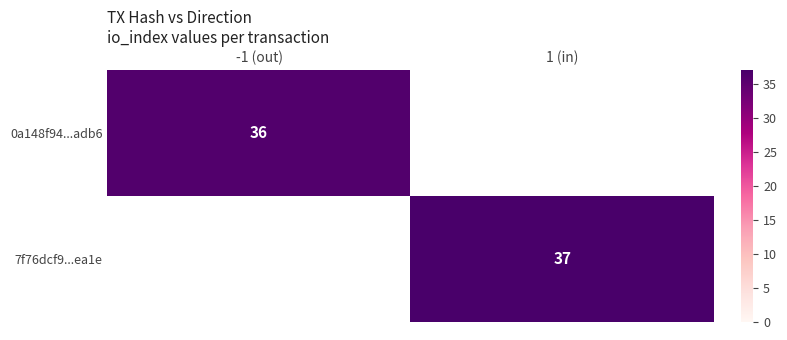

Is the value of 7f76dcf9...ea1e at 1 (in) greater than the value of 0a148f94...adb6 at -1 (out)?

Yes